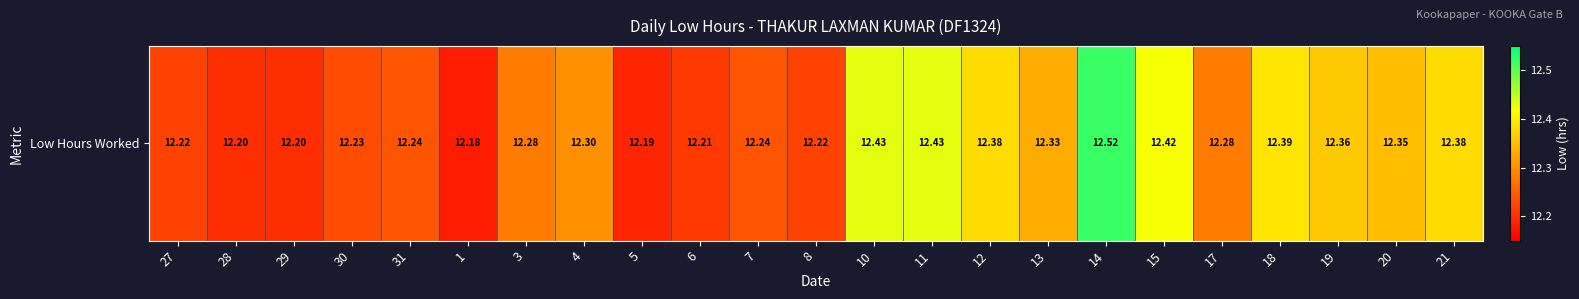

Reading left to right, extract all data points from this chart.

12.2	12.2	12.2	12.2	12.2	12.2	12.3	12.3	12.2	12.2	12.2	12.2	12.4	12.4	12.4	12.3	12.5	12.4	12.3	12.4	12.4	12.3	12.4